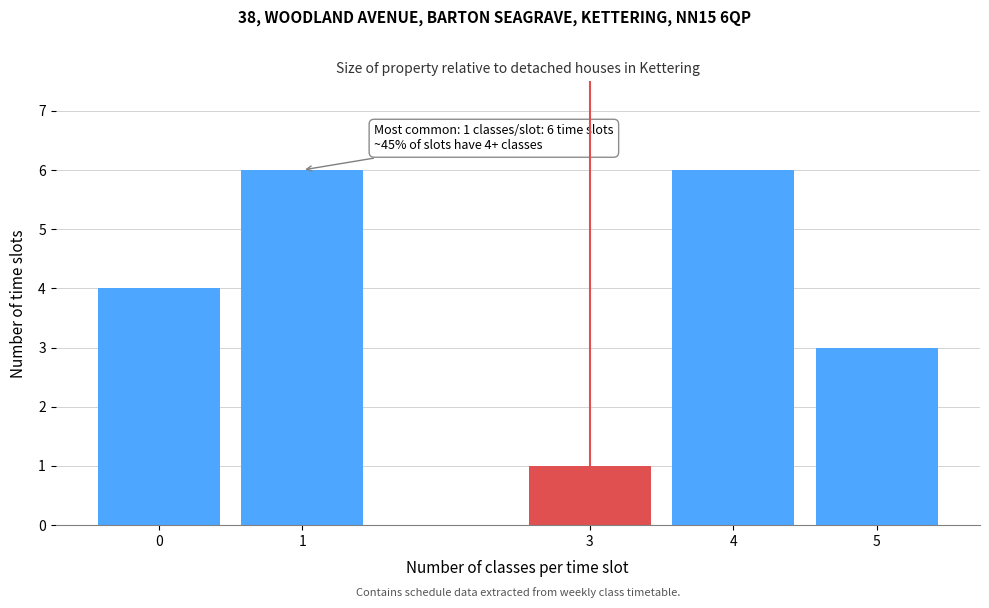

Reading left to right, what are all the values shown in this chart?

0=4	1=6	3=1	4=6	5=3